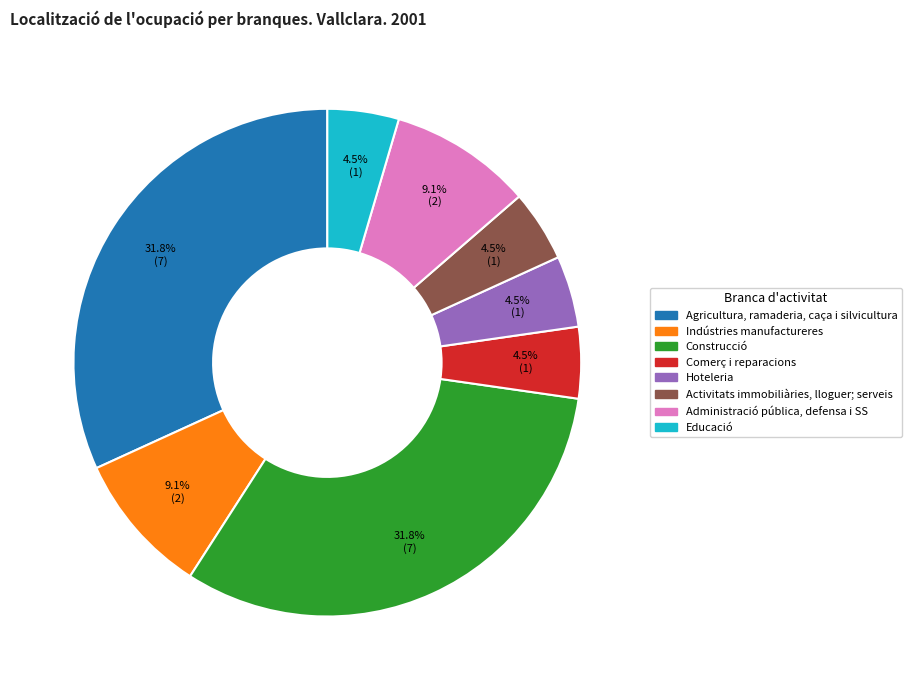

Is Administració pública, defensa i SS the majority of the pie?

No